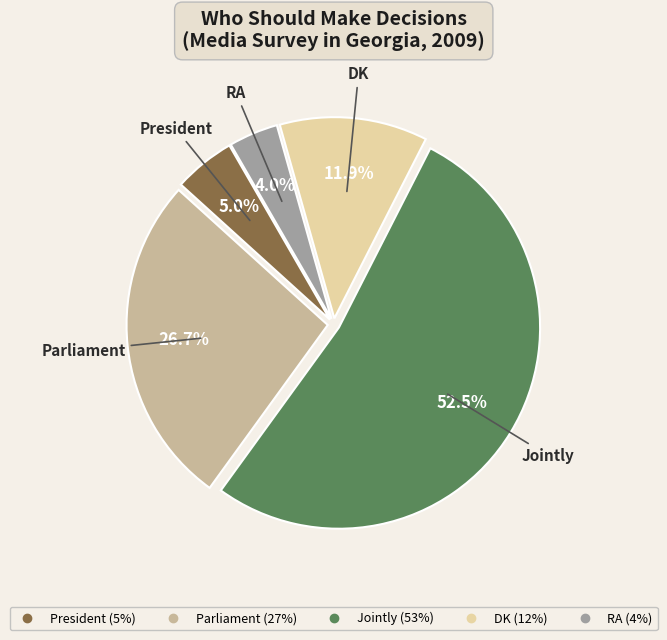

Is there any slice that represents more than half of the pie?

Yes